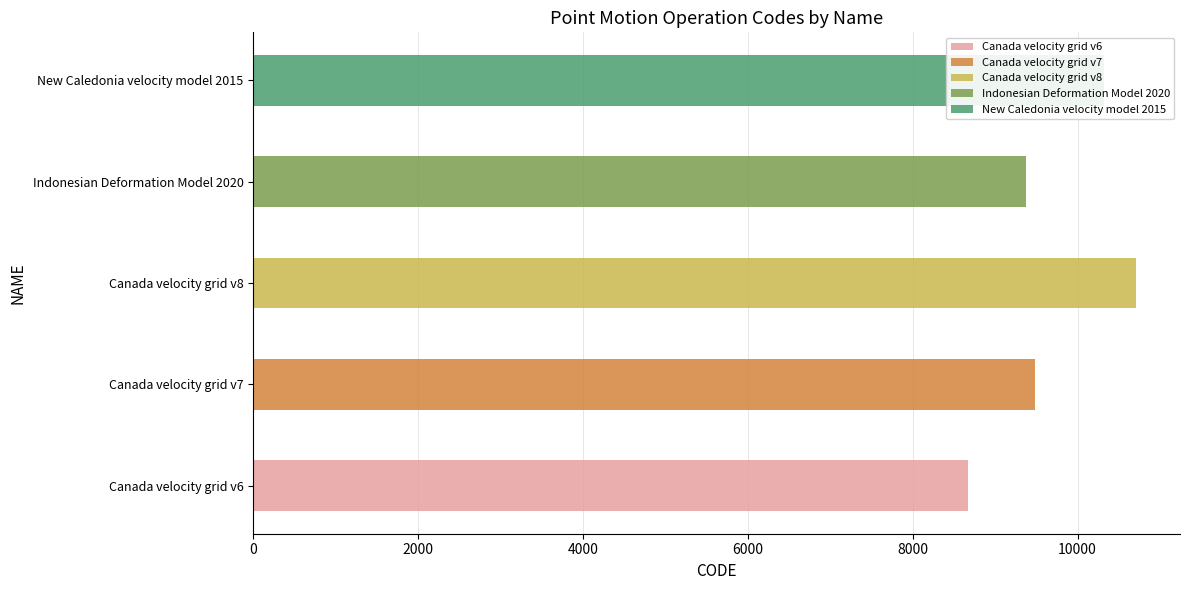

What is the label of the 3rd bar from the left?

Canada velocity grid v8